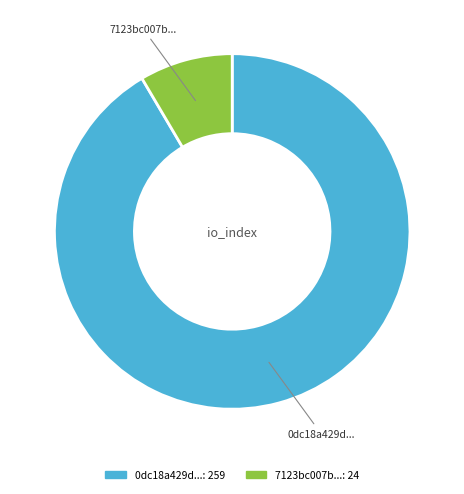

Is it true that 0dc18a429d... is 99% of the pie?

False